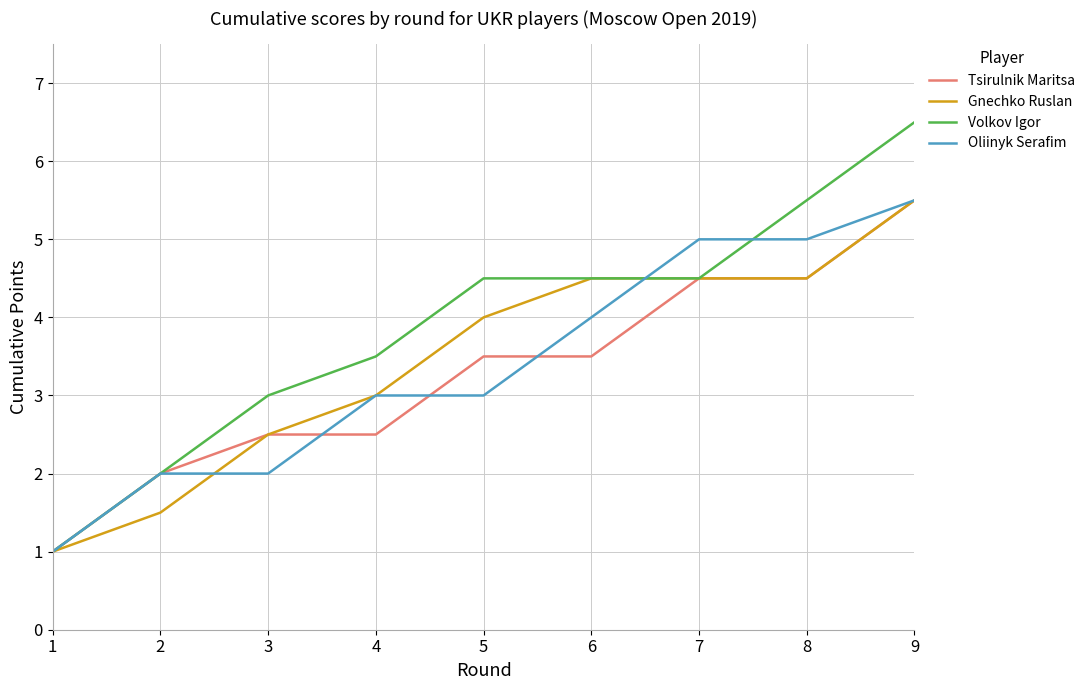

True or false: Tsirulnik Maritsa has a value of 4.5 at 7.

True